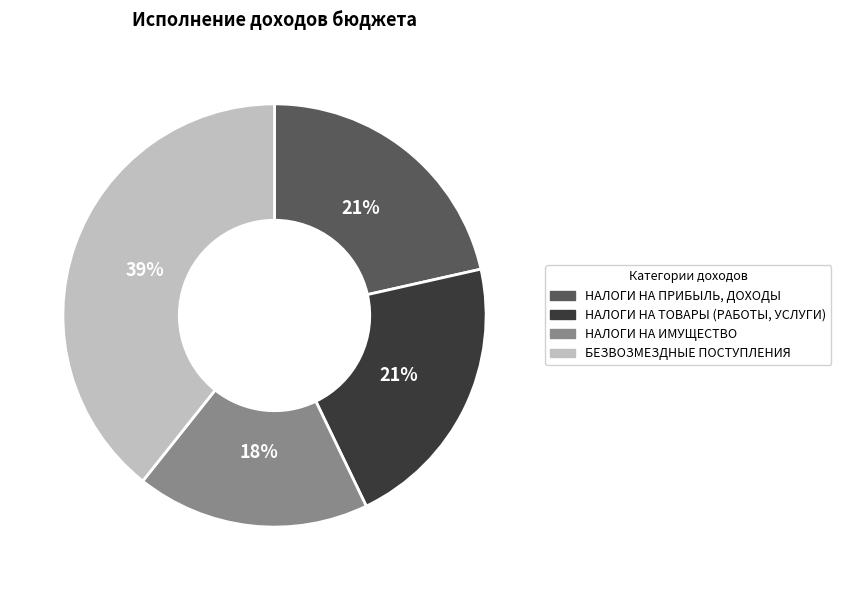

The НАЛОГИ НА ПРИБЫЛЬ, ДОХОДЫ slice represents 21% of the pie. True or false?

True